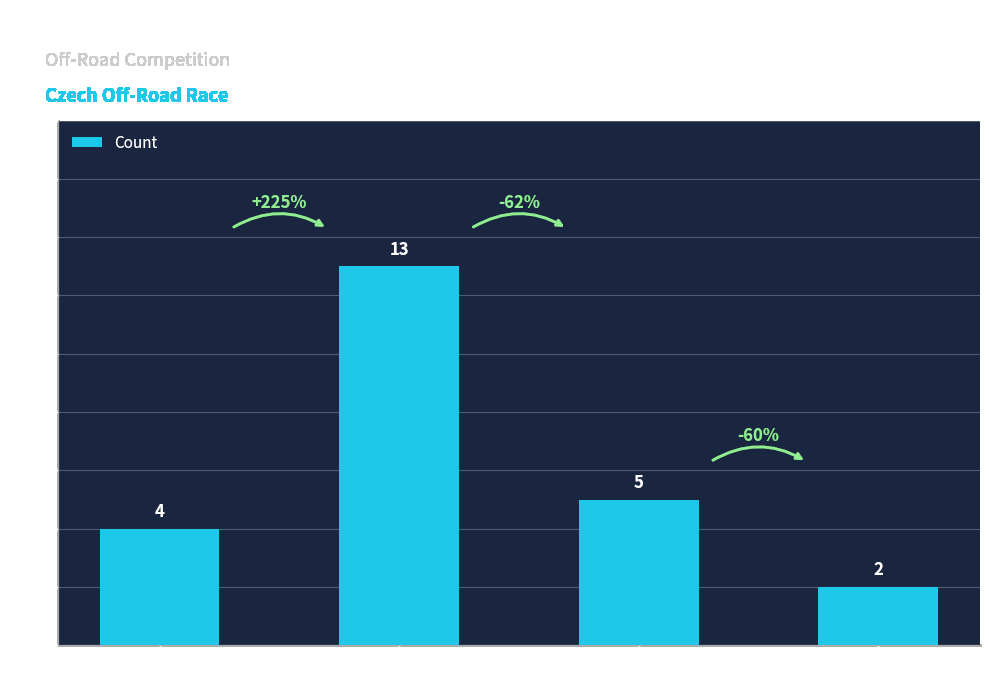

Where is the data nearest to the value 7?

SPECIAL